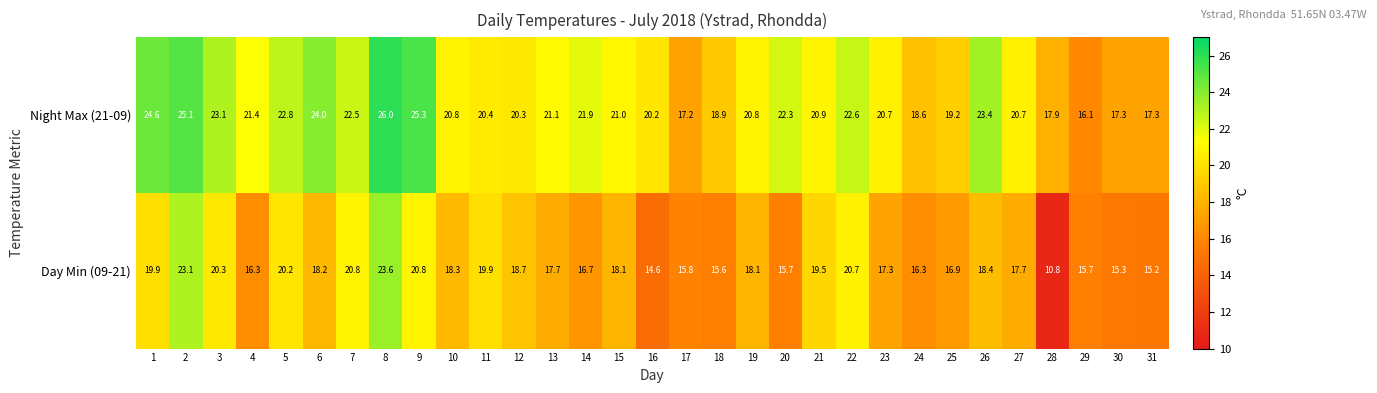

Rank the series by their average value, from highest to lowest.

Night Max (21-09), Day Min (09-21)